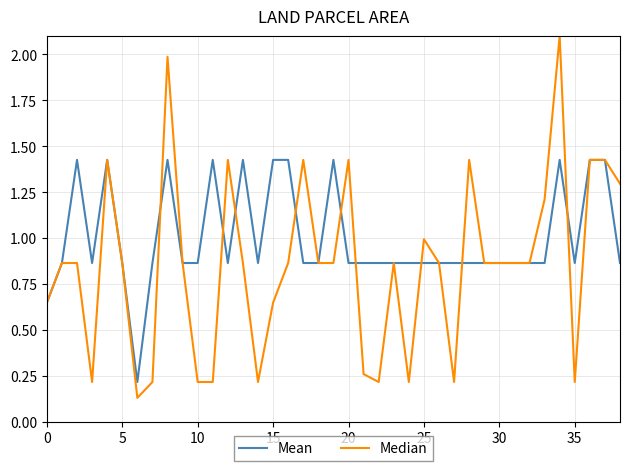

What is the greatest value displayed?

2.1